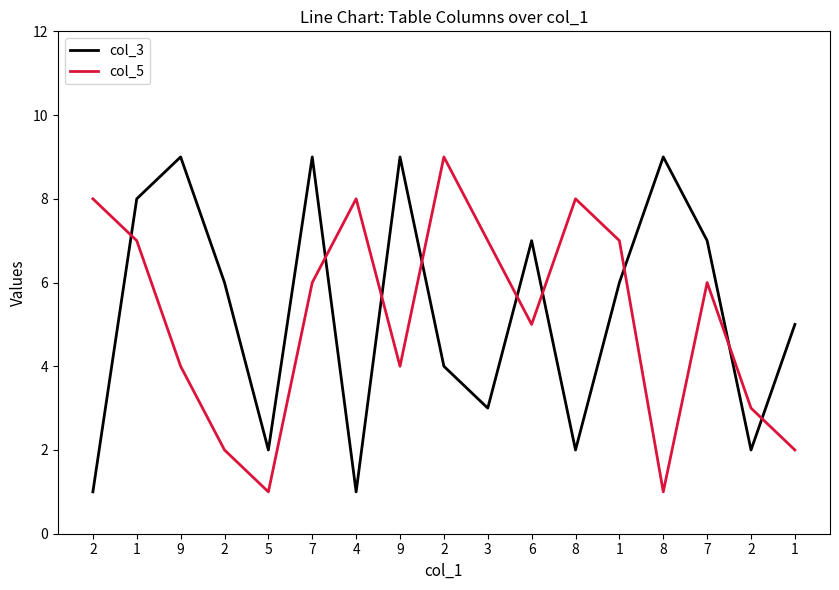

Is this an area chart (filled region under the line)?

No